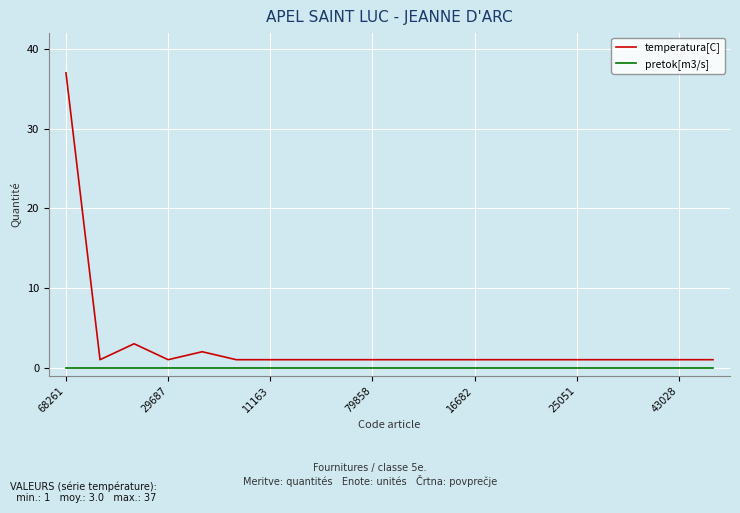

Which series has the largest total across all categories?

temperatura[C]